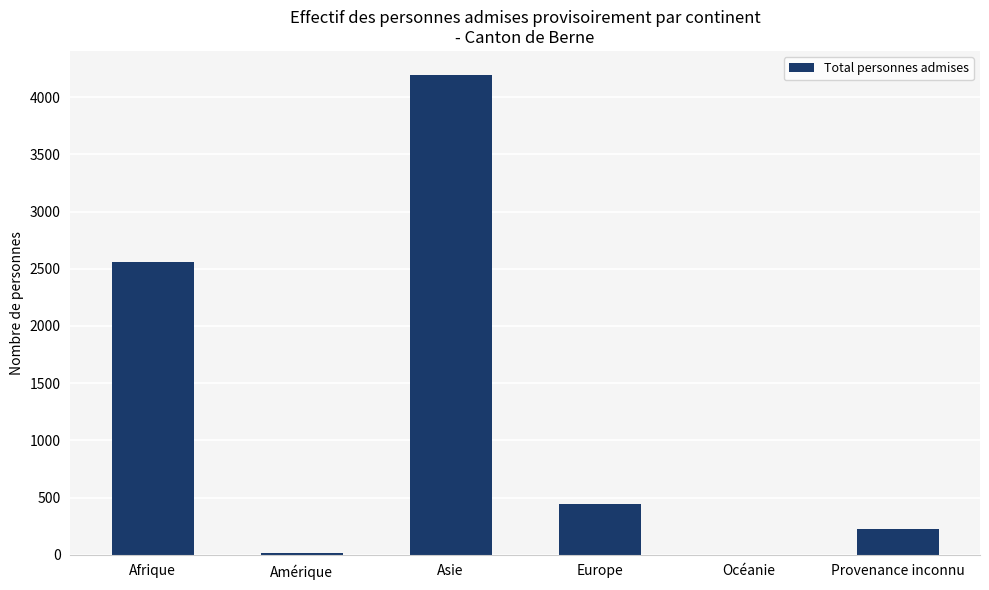

What is the change in value from Afrique to Provenance inconnu?

-2337